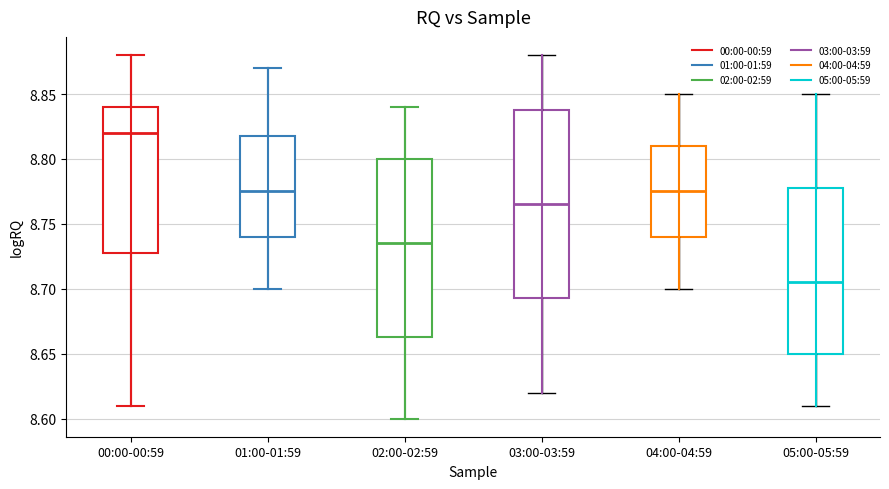

Reading left to right, transcribe this box plot: for each box, give where its median line is, the range the box spans, and where its two whiskers end, as read against the y-axis. The values are not printed on the chart, so give them approximately, as read against the axis.

00:00-00:59: median 8.820, box 8.730 to 8.840, whiskers 8.610 to 8.880
01:00-01:59: median 8.775, box 8.740 to 8.820, whiskers 8.700 to 8.870
02:00-02:59: median 8.735, box 8.665 to 8.800, whiskers 8.600 to 8.840
03:00-03:59: median 8.765, box 8.695 to 8.840, whiskers 8.620 to 8.880
04:00-04:59: median 8.775, box 8.740 to 8.810, whiskers 8.700 to 8.850
05:00-05:59: median 8.705, box 8.650 to 8.780, whiskers 8.610 to 8.850